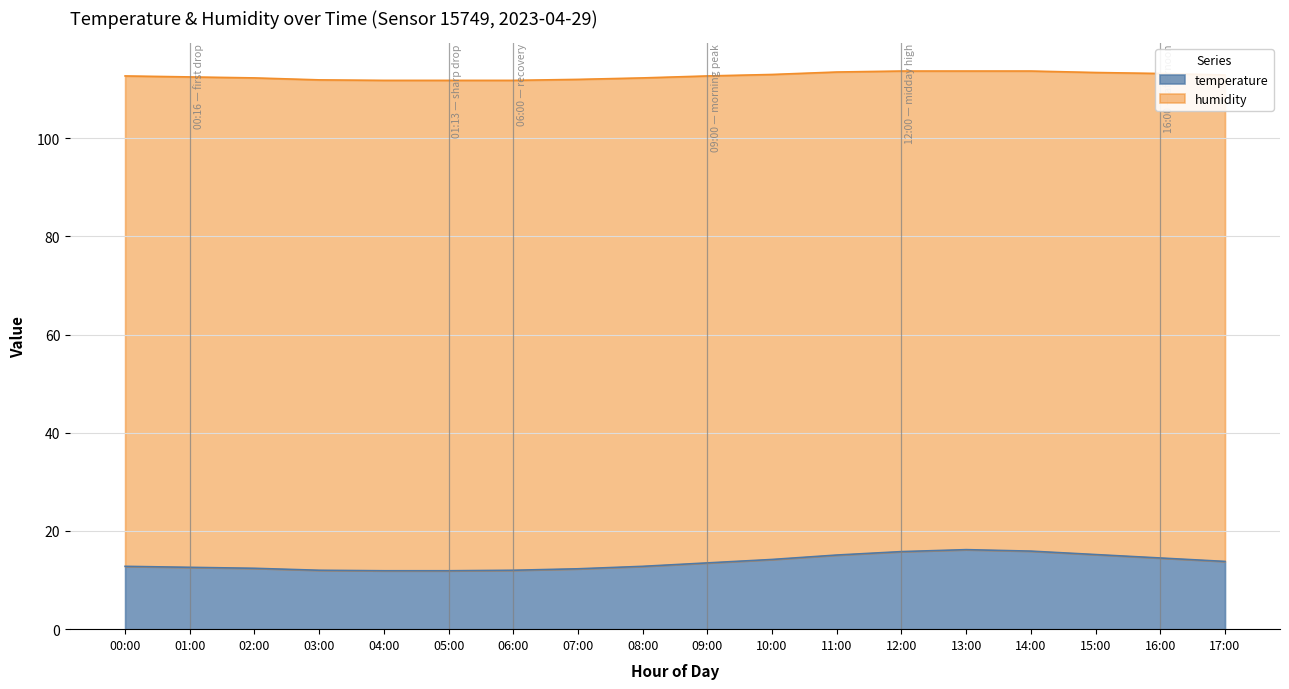

How many lines are shown in the chart?

2